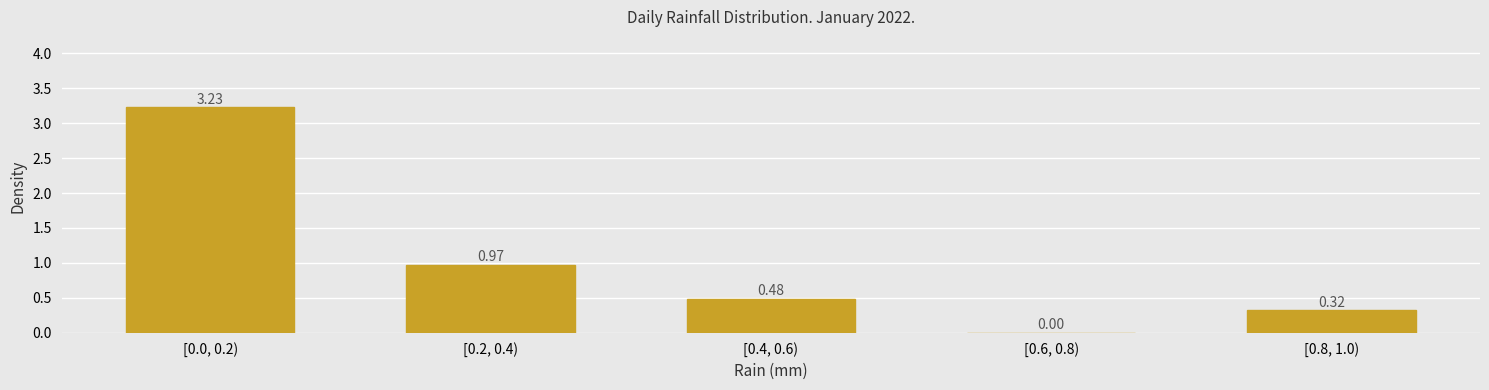

What is the sum of the values at [0.0, 0.2) and [0.4, 0.6)?

3.7